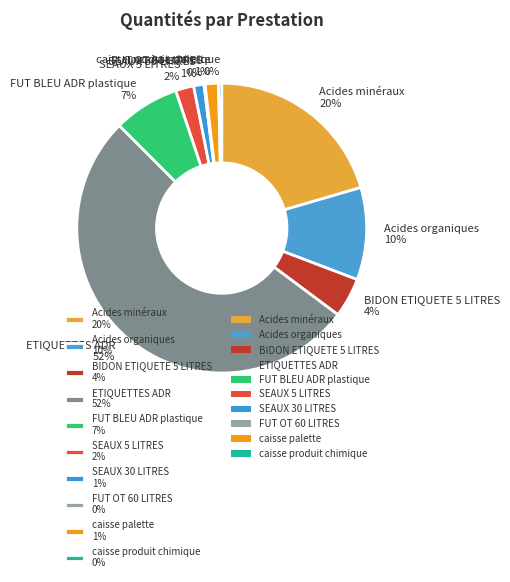

Does SEAUX 30 LITRES represent more than half of the total?

No